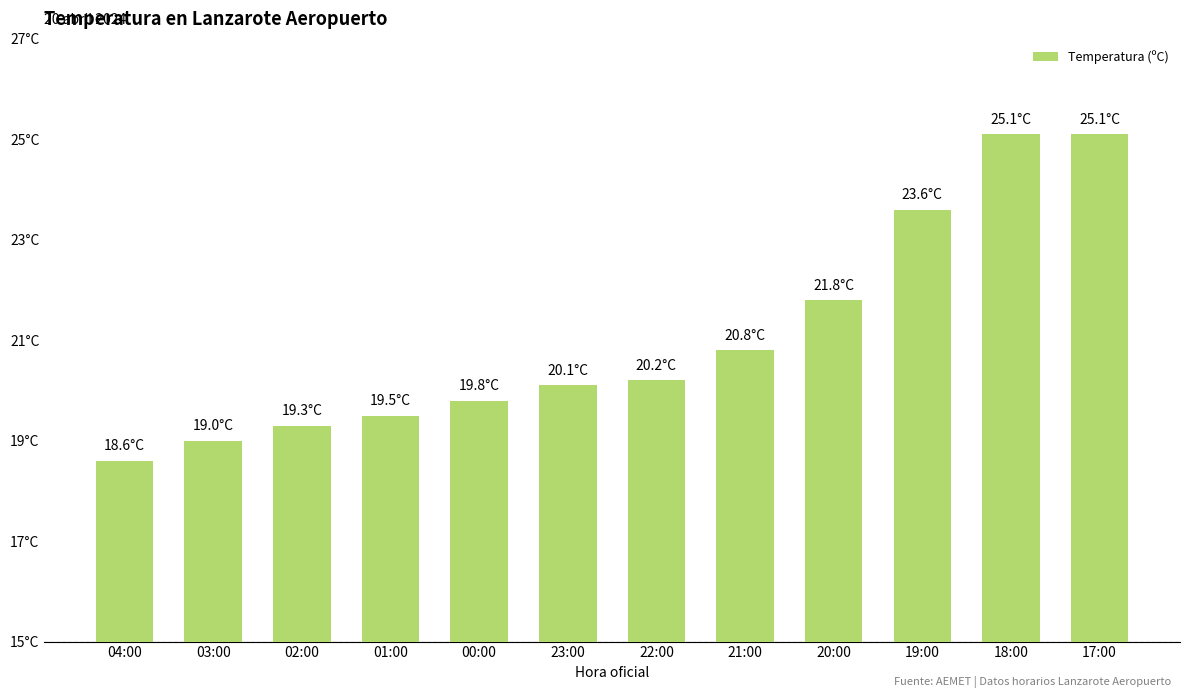

Which has a higher value, 02:00 or 17:00?

17:00